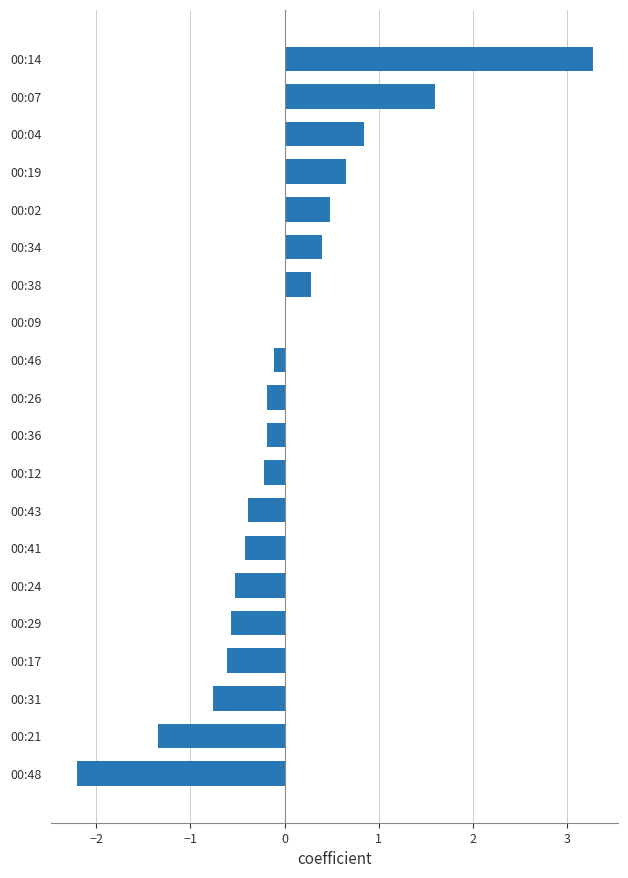

What is the maximum value shown in the chart?

3.3